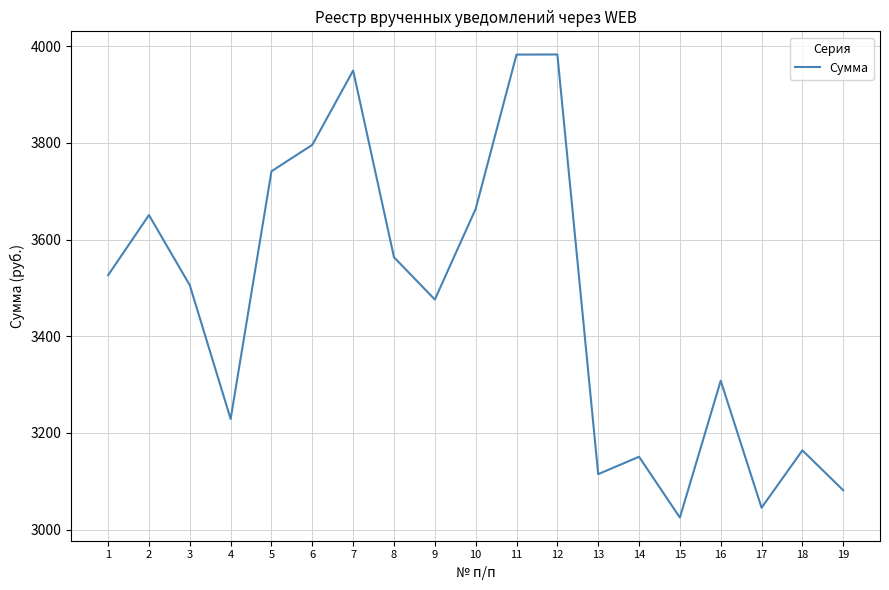

What is the difference between the second highest and second lowest values?

937.4